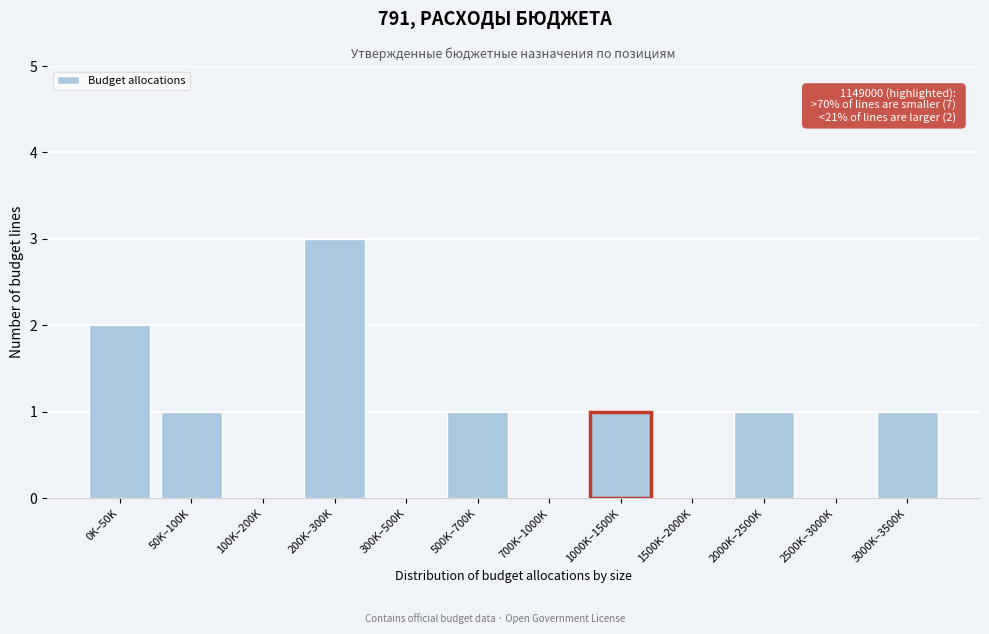

Reading left to right, extract all data points from this chart.

0K–50K=2	50K–100K=1	100K–200K=0	200K–300K=3	300K–500K=0	500K–700K=1	700K–1000K=0	1000K–1500K=1	1500K–2000K=0	2000K–2500K=1	2500K–3000K=0	3000K–3500K=1